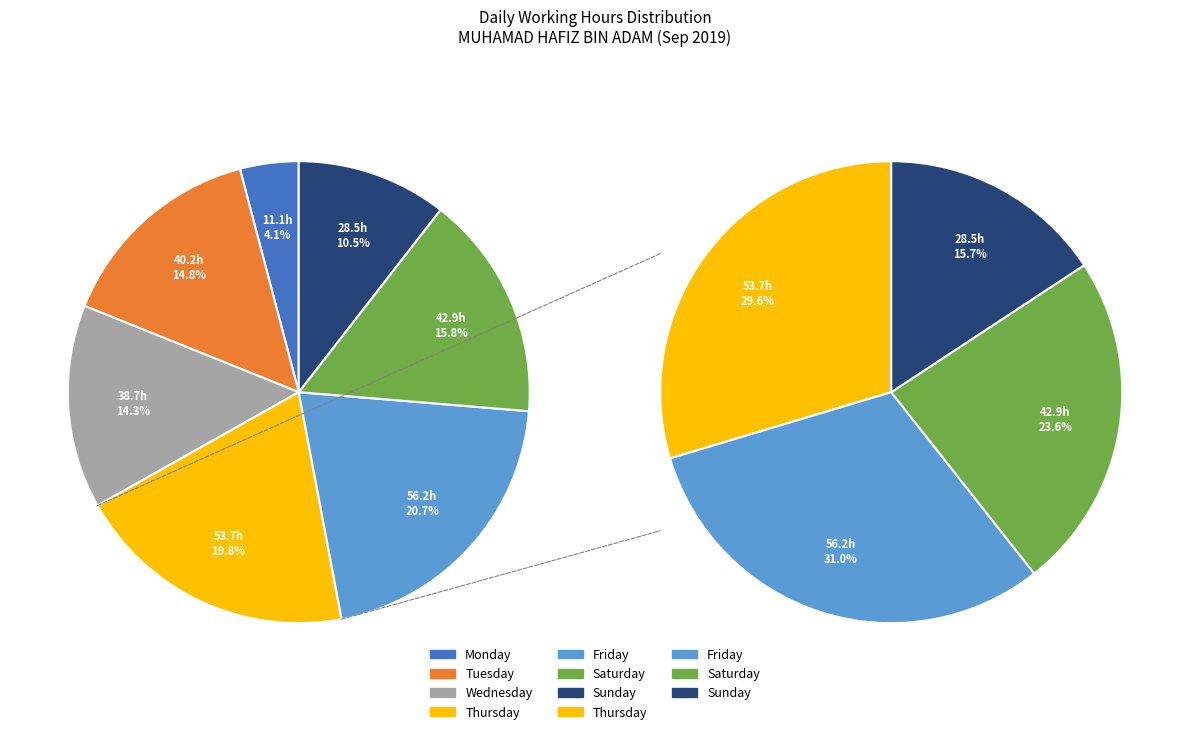

Between 14-Sat and 17-Tue, which is larger?

14-Sat